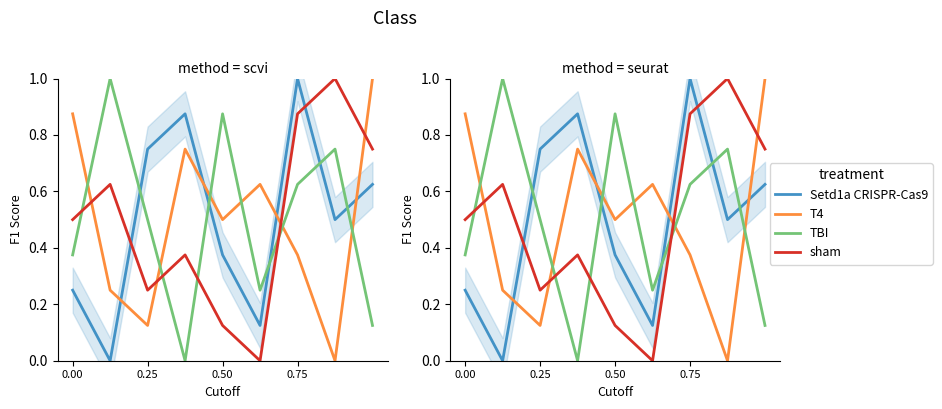

Between 0.75 and 4, which series saw the biggest shift?

TBI